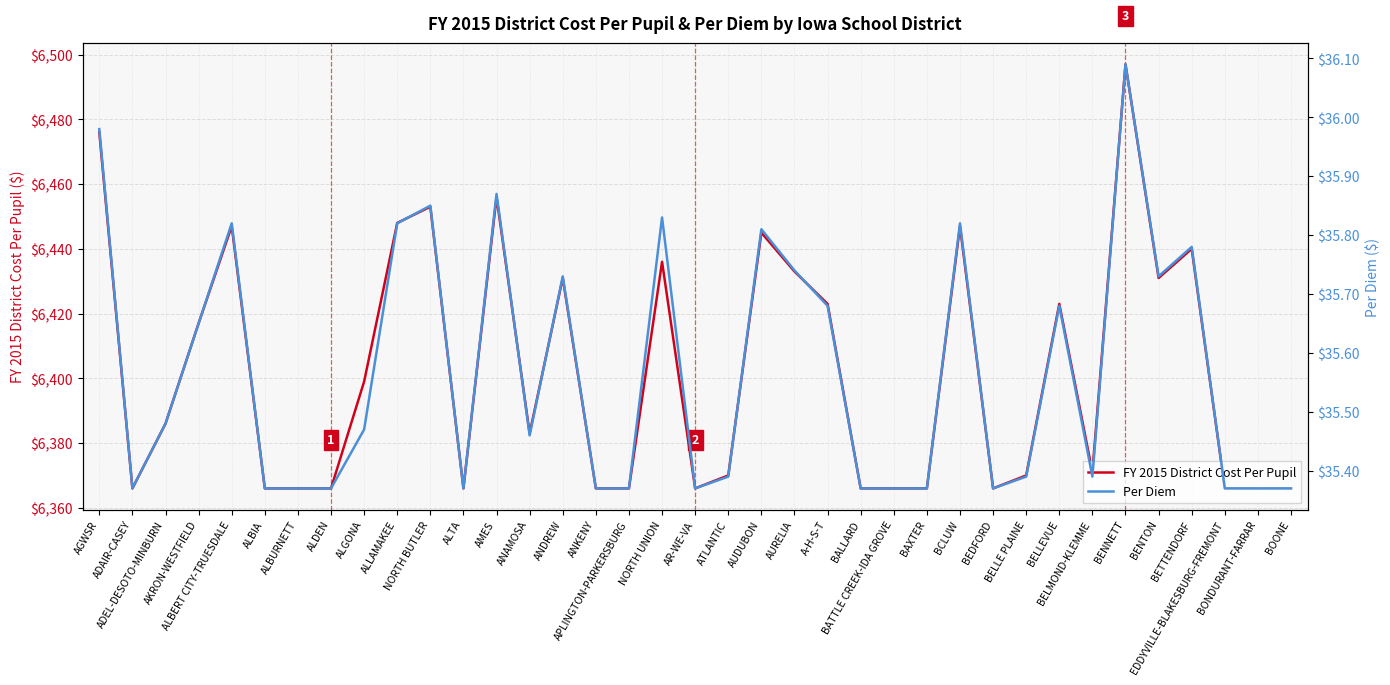

Read the FY 2015 District Cost Per Pupil value at BATTLE CREEK-IDA GROVE.

6366